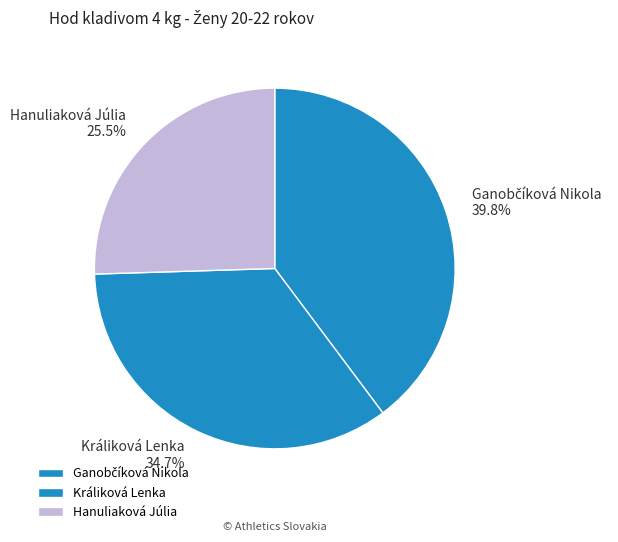

Approximately how many times larger is the value at Hanuliaková Júlia compared to Králiková Lenka?

0.7